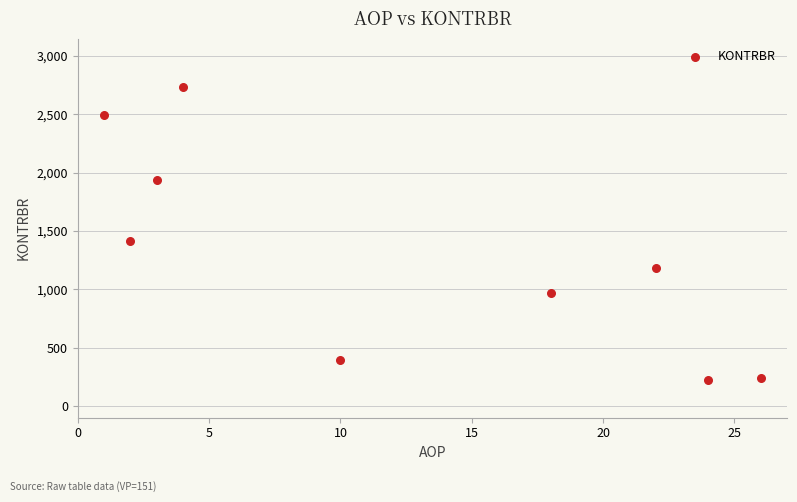

What is the range of Y values (max minus min)?

2513.2